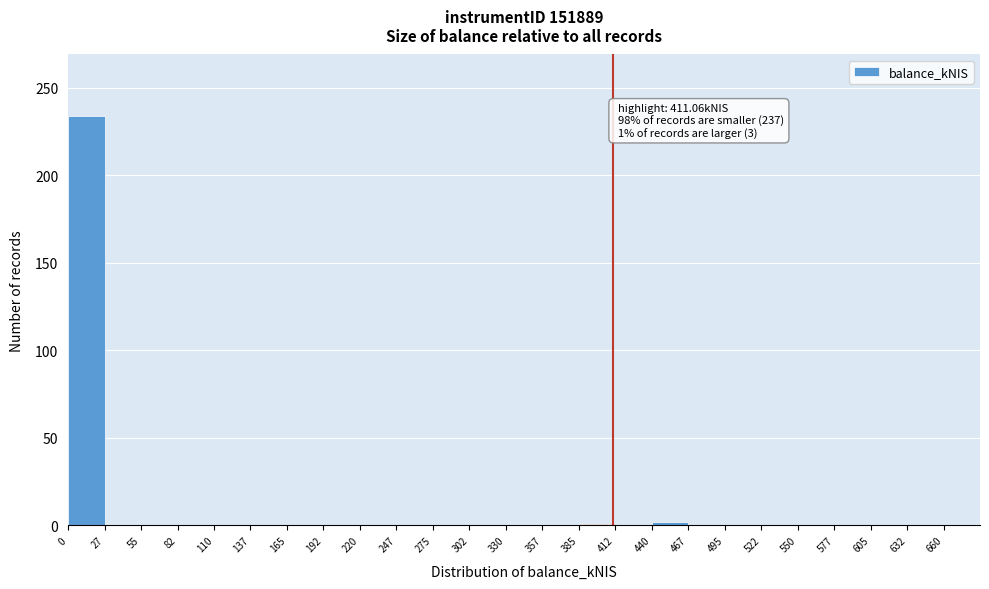

Over which range of the x-axis is the bar tallest?

0.0 to 27.5